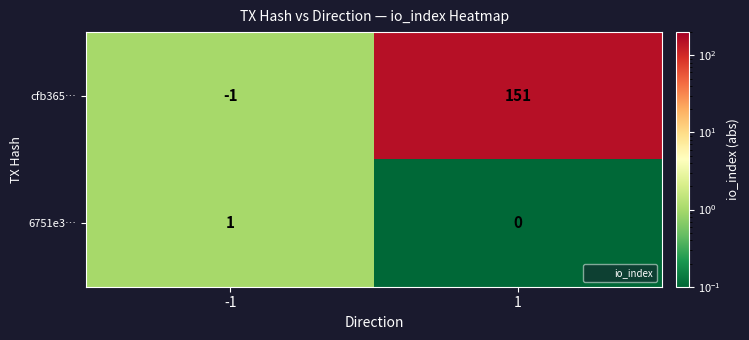

What is the maximum value shown in the chart?

151